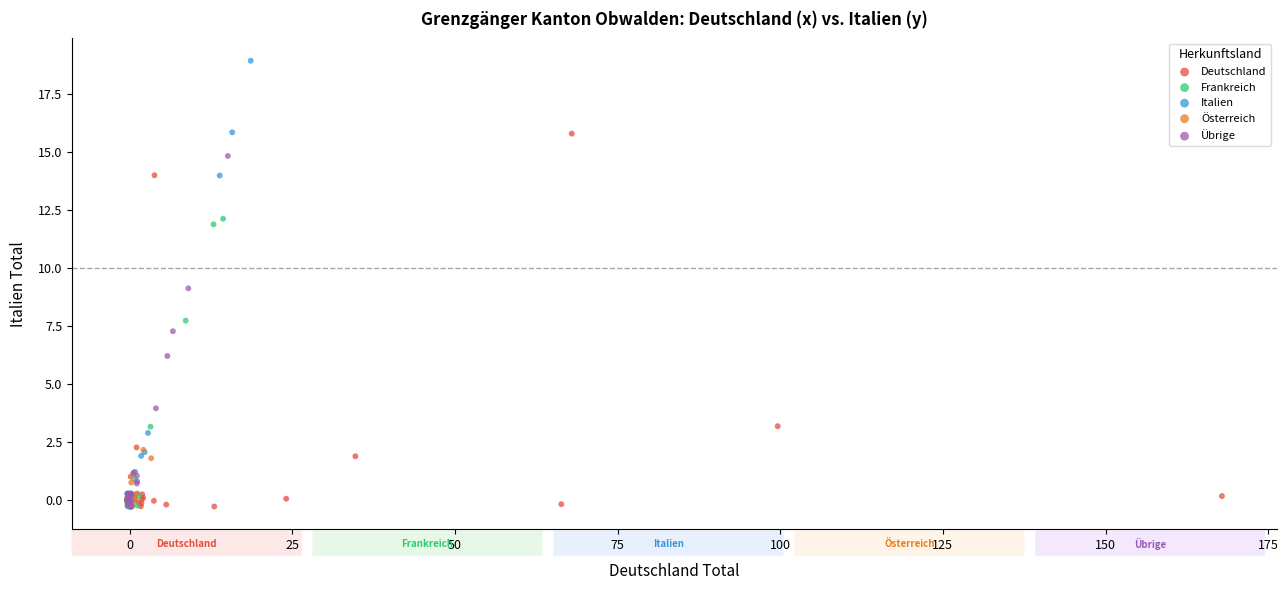

Which series reaches the maximum Y coordinate?

Italien